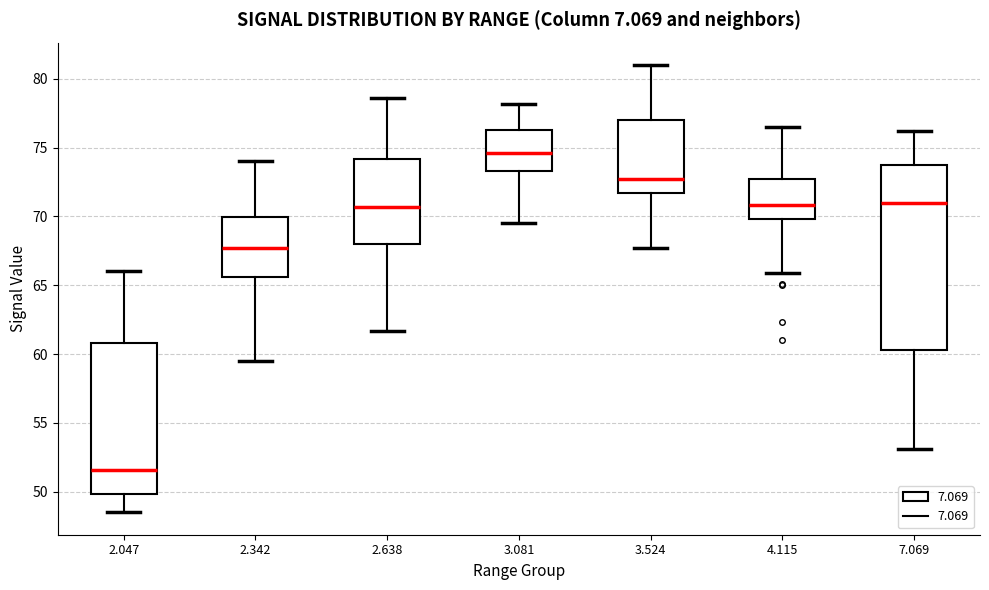

Reading left to right, read every box against the y-axis: the position of its median line, the range the box covers, and the ends of its whiskers. The values are not printed on the chart, so give them approximately, as read against the axis.

2.047: median 51.5, box 50.0 to 61.0, whiskers 48.5 to 66.0
2.342: median 67.5, box 65.5 to 70.0, whiskers 59.5 to 74.0
2.638: median 70.5, box 68.0 to 74.0, whiskers 61.5 to 78.5
3.081: median 74.5, box 73.5 to 76.5, whiskers 69.5 to 78.0
3.524: median 72.5, box 71.5 to 77.0, whiskers 67.5 to 81.0
4.115: median 71.0, box 70.0 to 72.5, whiskers 66.0 to 76.5
7.069: median 71.0, box 60.5 to 73.5, whiskers 53.0 to 76.0